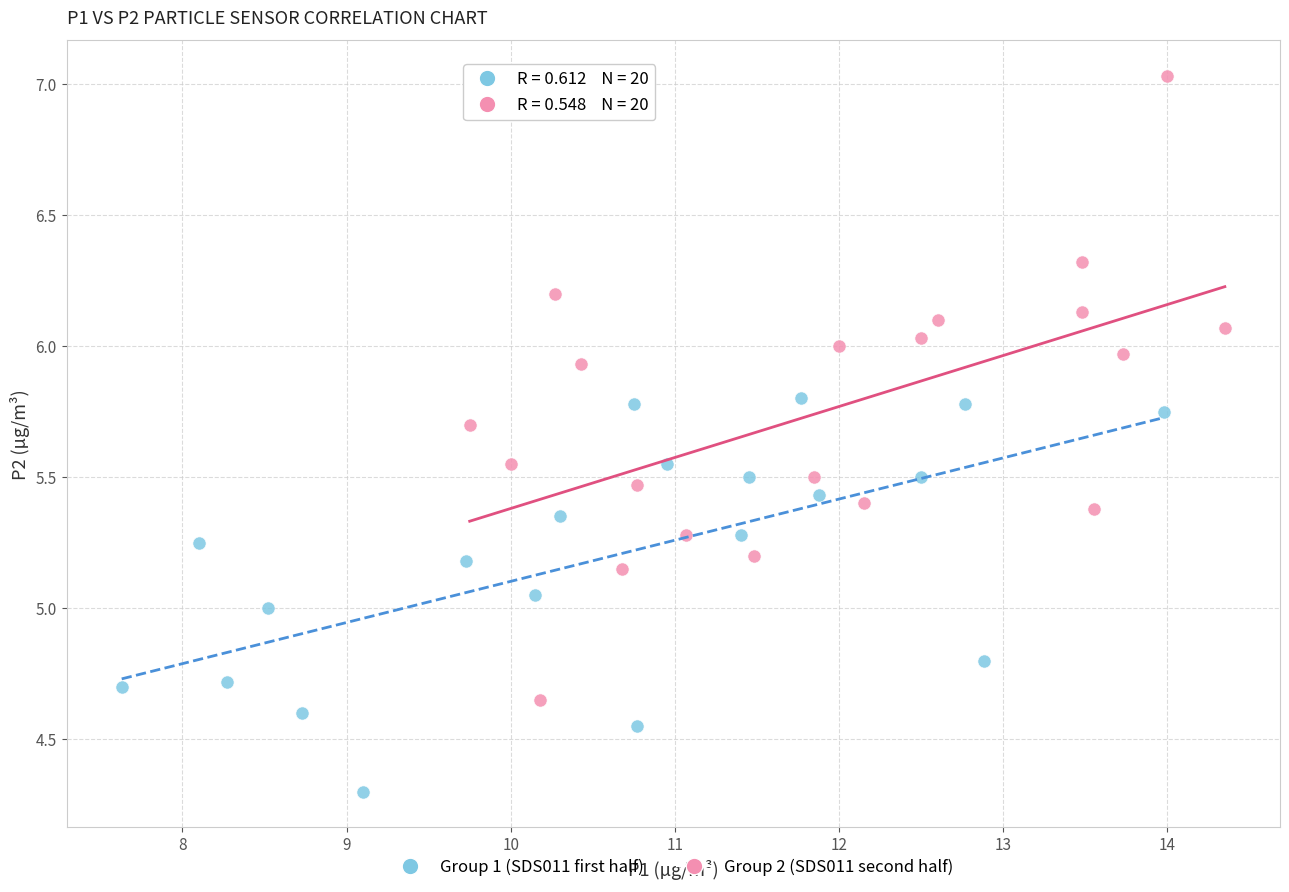

Which series contains the lowest Y value?

Group 1 (SDS011 first half)